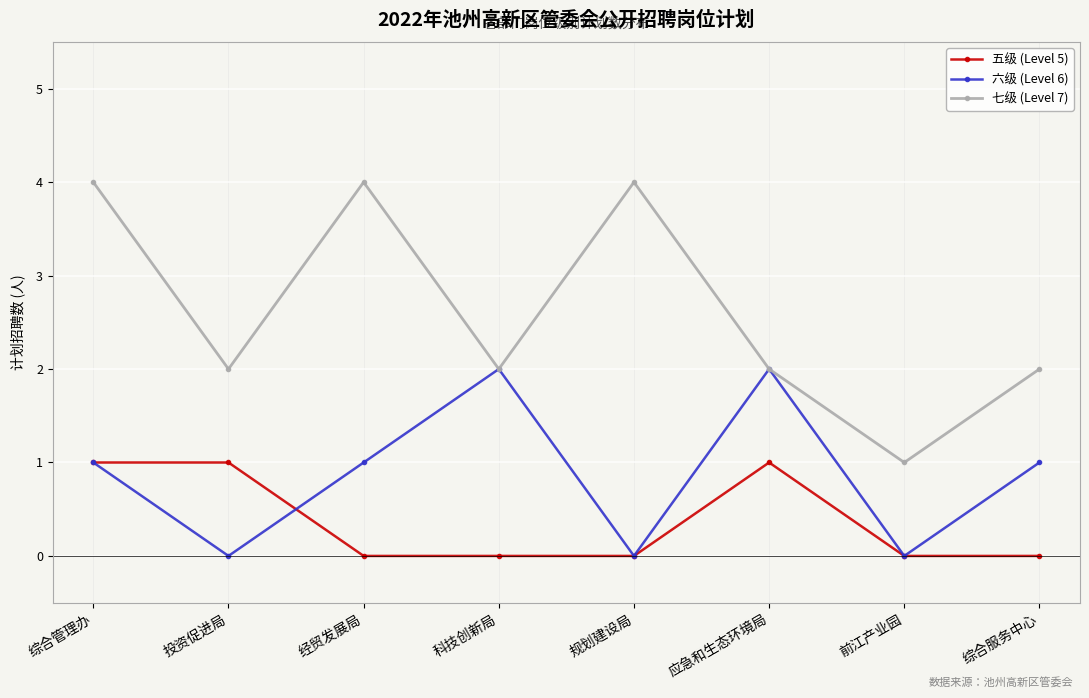

Which series has the largest total across all categories?

七级 (Level 7)